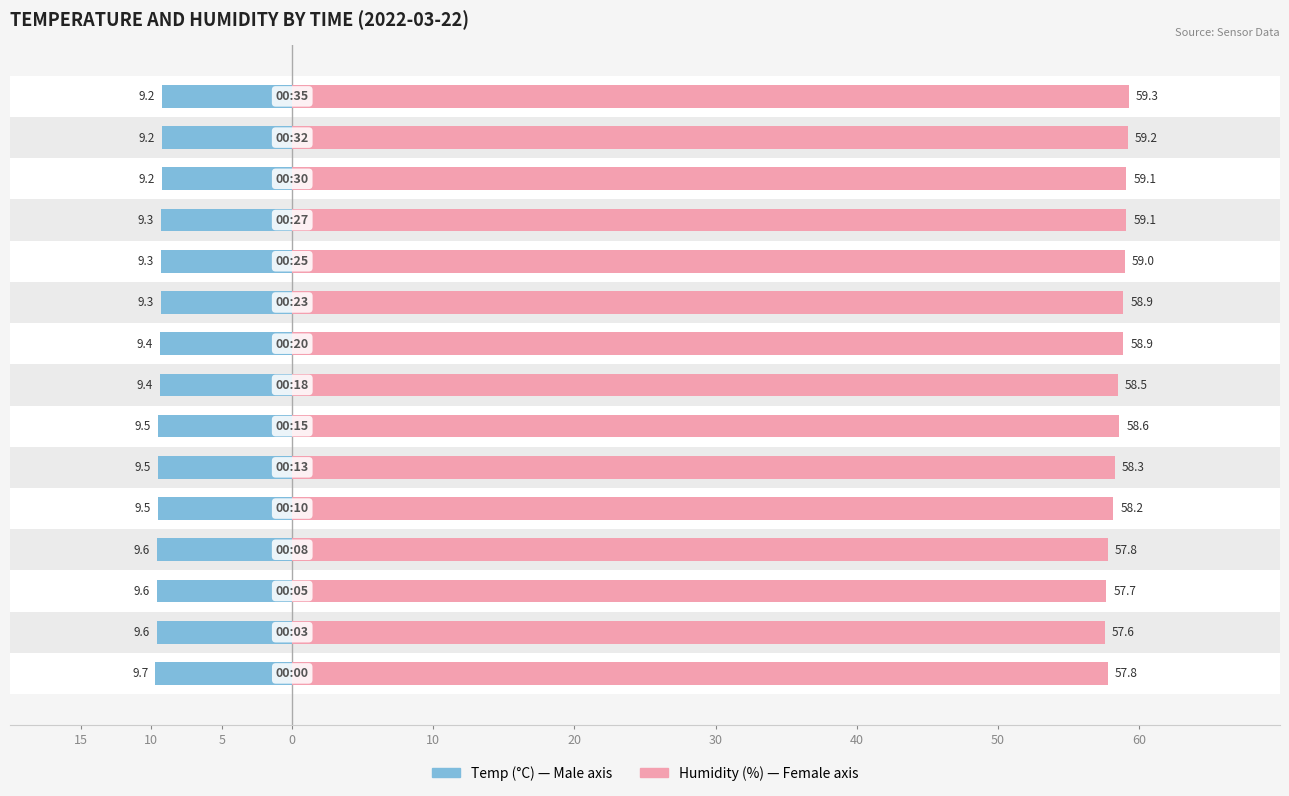

Is it true that Male equals -6.5 at 10?

False